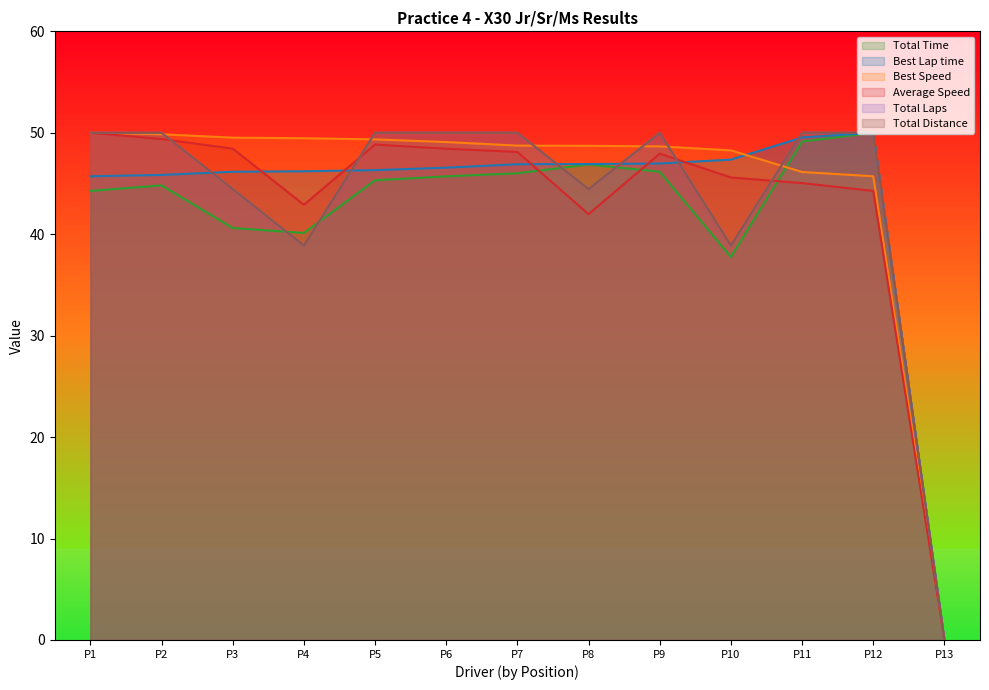

How many series are shown in this chart?

6